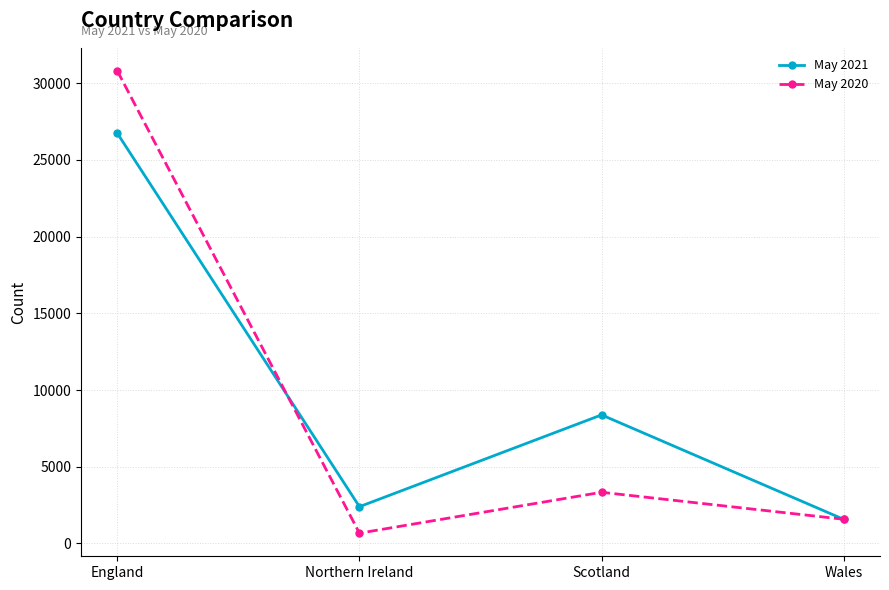

At which category does May 2021 reach its first local peak?

Scotland